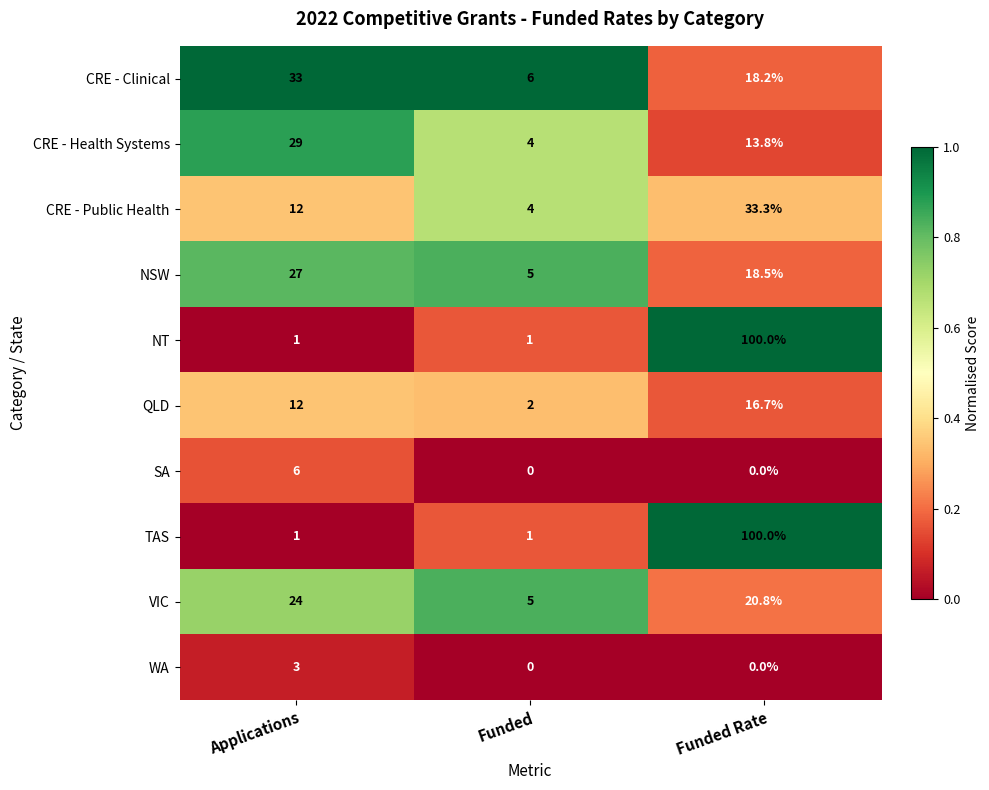

At which category is the sum across all series the highest?

Funded Rate